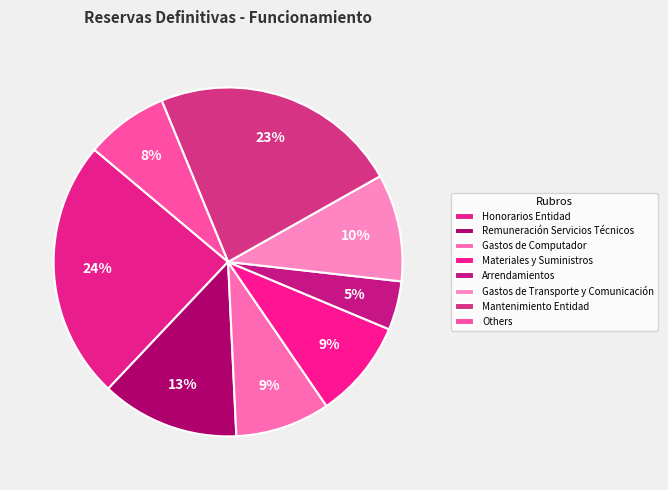

Which slice is the largest?

Honorarios Entidad